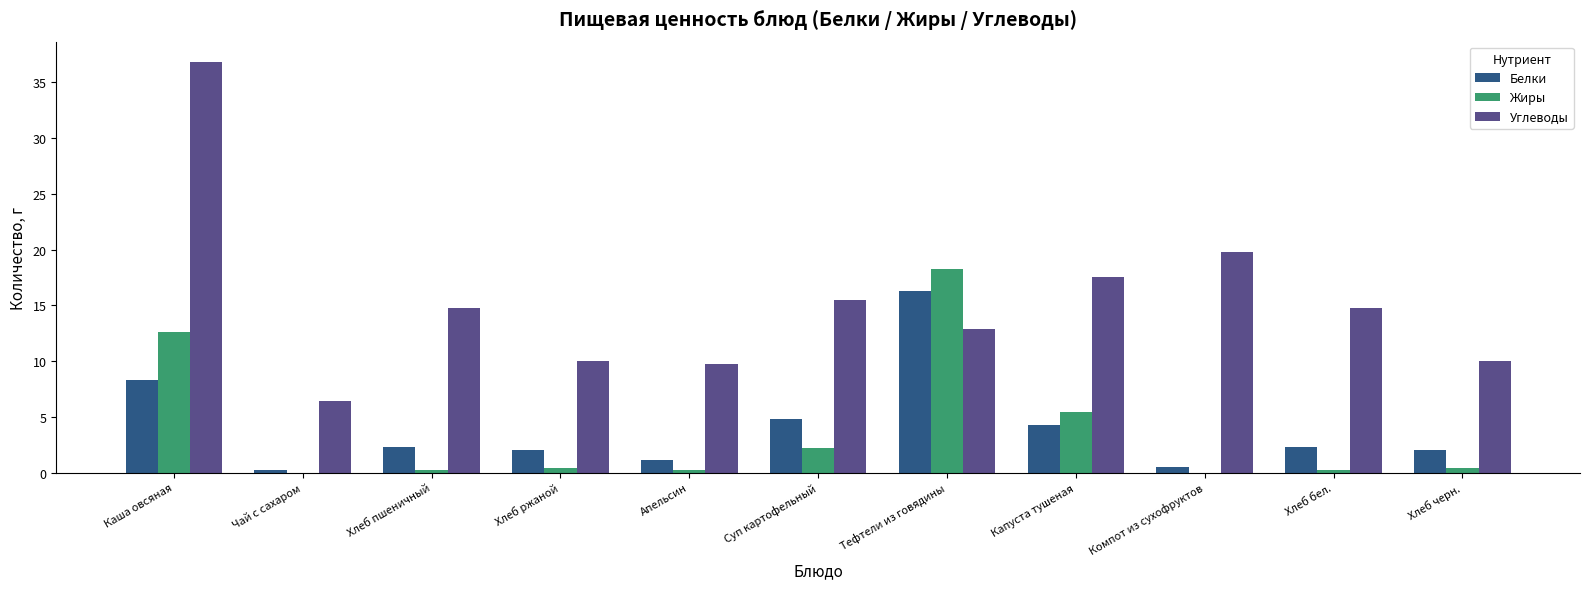

How many data points does each series have?

11